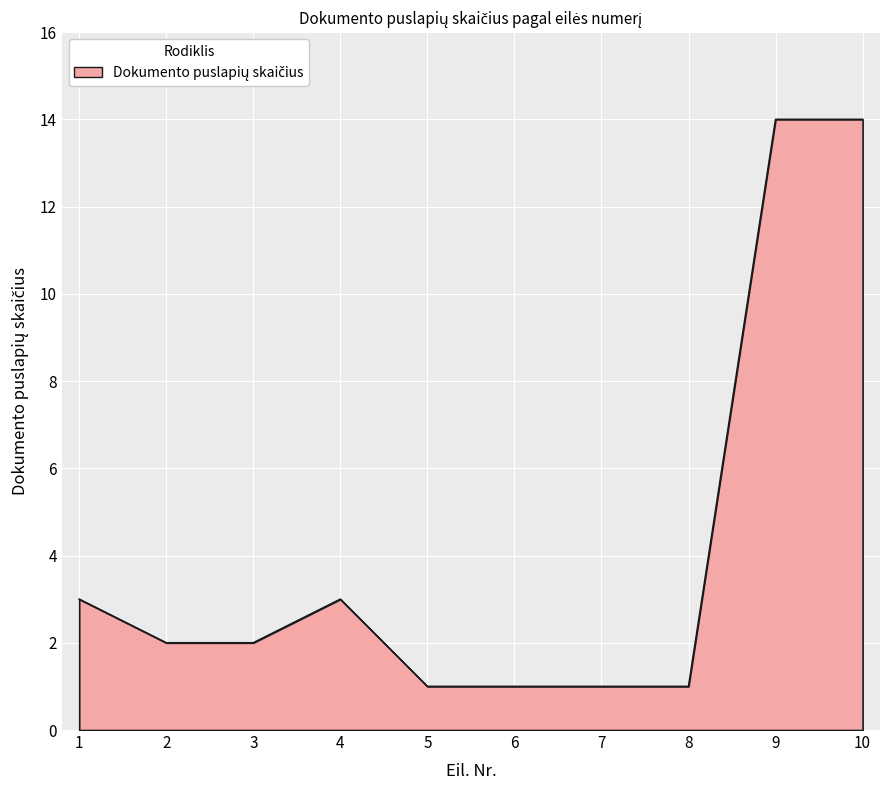

What is the ratio of the value at 7 to the value at 10?

0.1